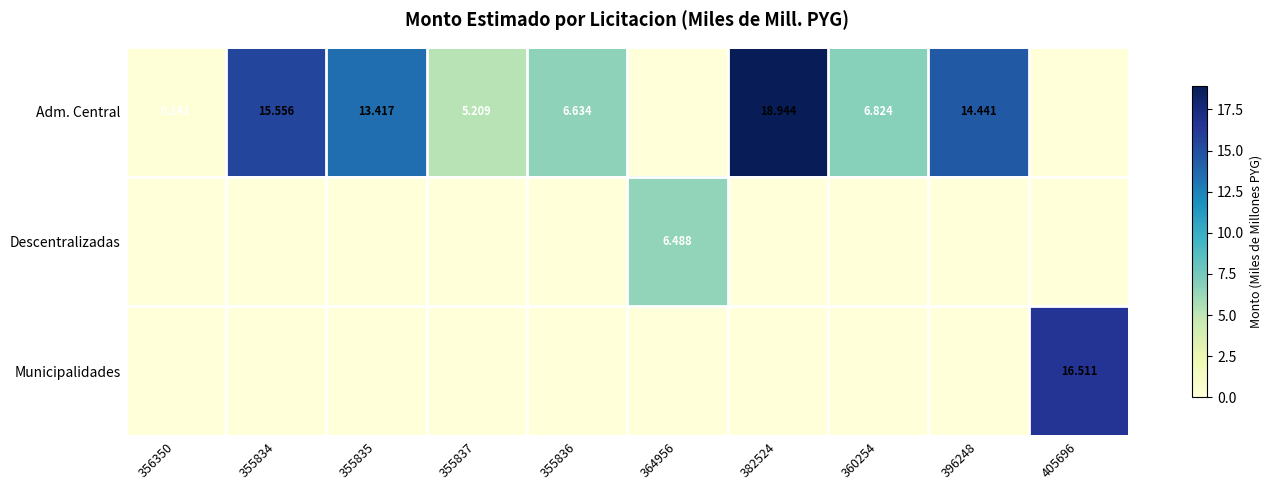

Which category has the lowest value across all series?

364956